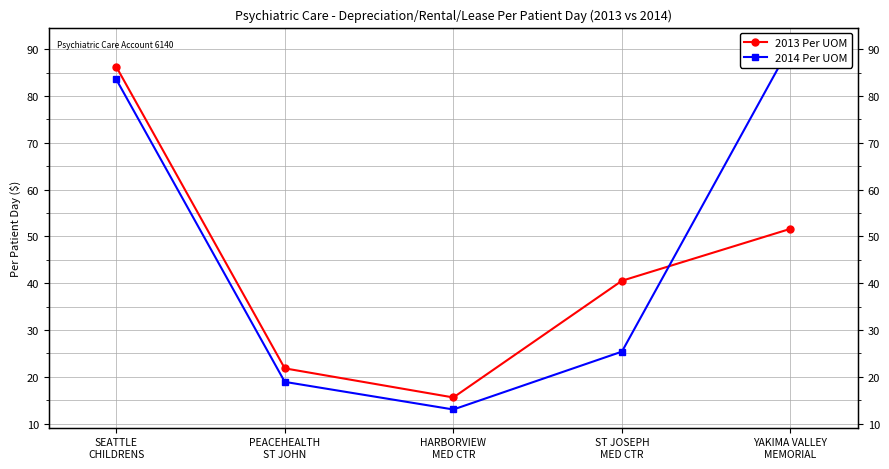

Read the 2014 Per UOM value at ST JOSEPH
MED CTR.

25.4